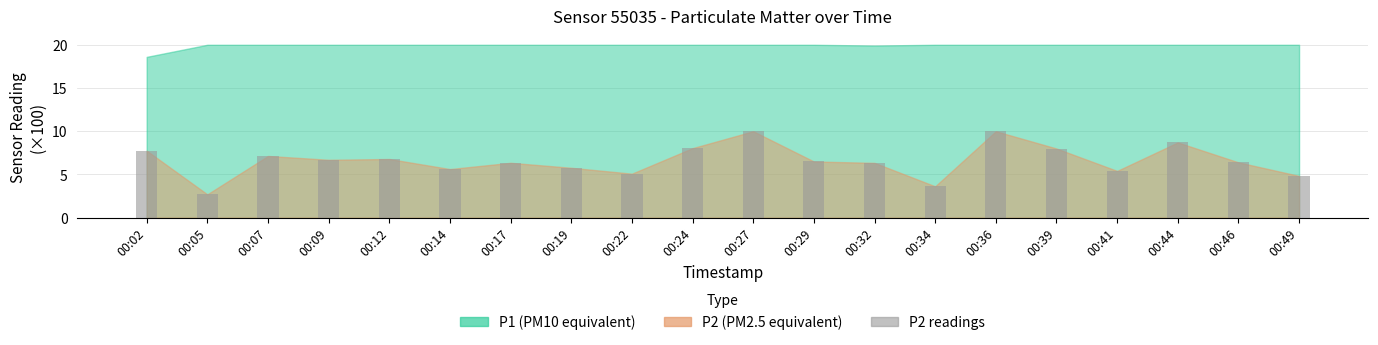

Read the value at 00:34.

3.6